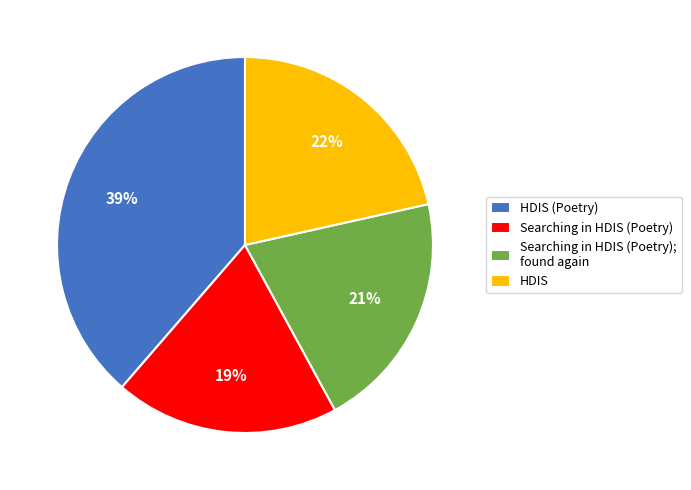

To the nearest percent, what is the average slice percentage?

25%